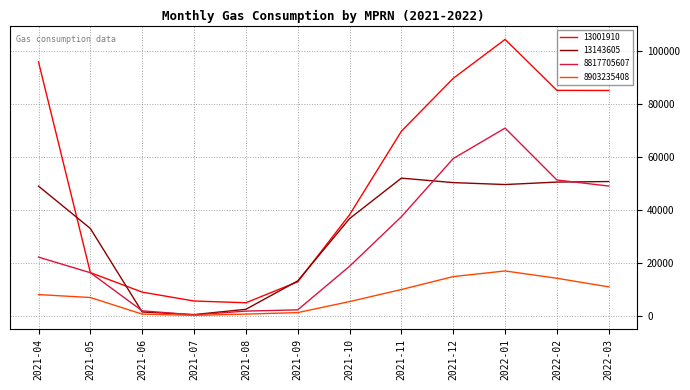

How many lines are shown in the chart?

4